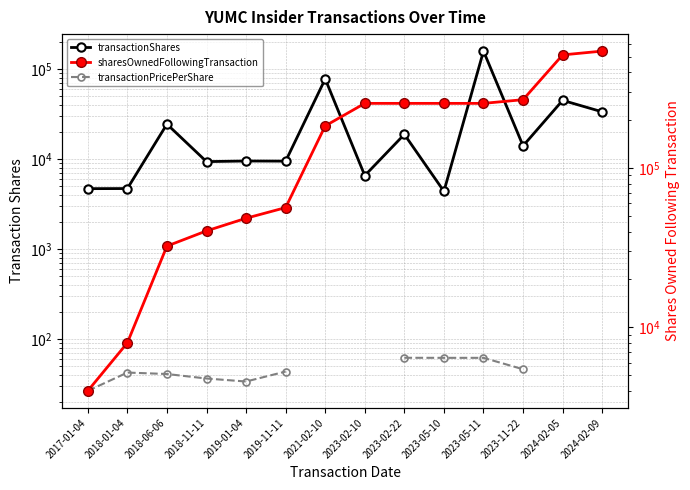

What is the sum of the sharesOwnedFollowingTransaction values at 2021-02-10 and 2023-02-10?

439374.0